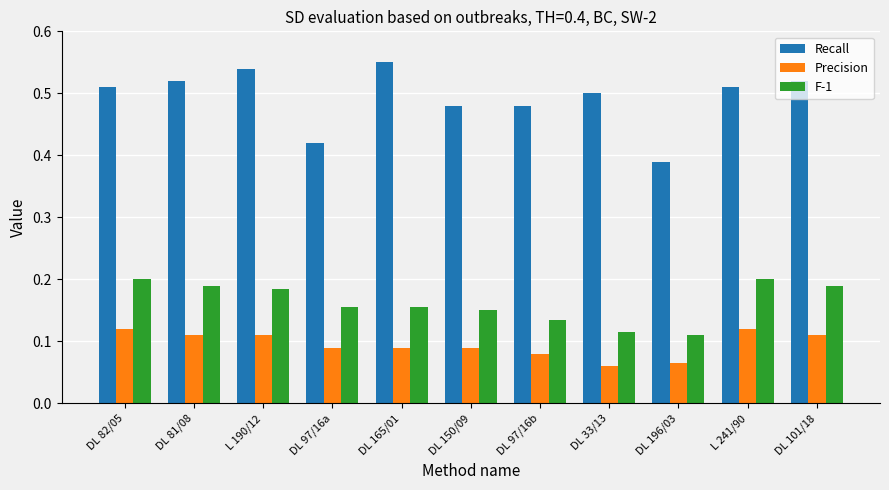

How many F-1 values are between 0 and 1?

11